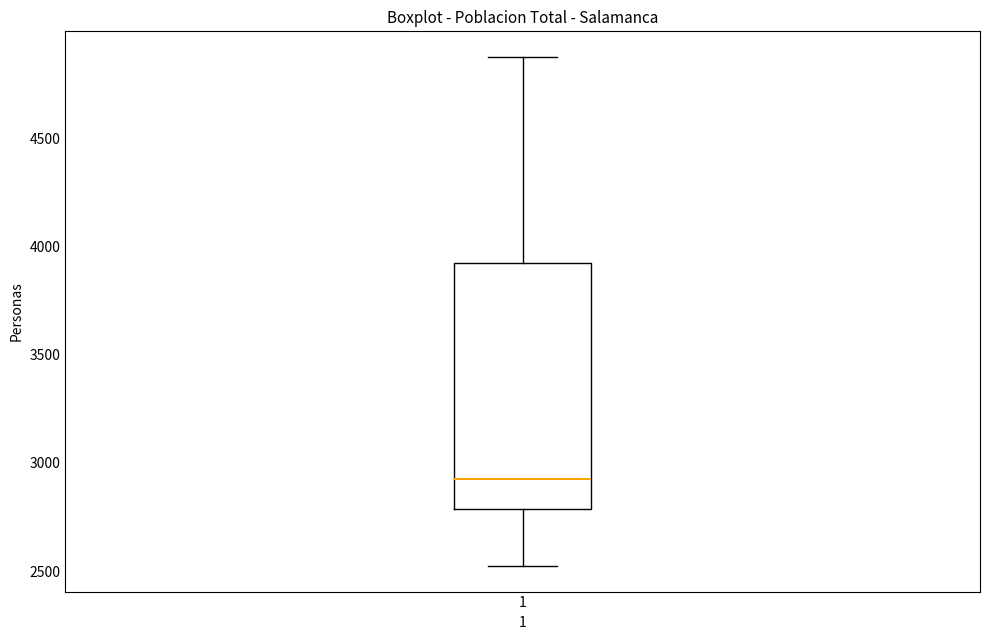

Where does the median line of the box at x = 1 sit on the y-axis? The values are not printed on the chart, so give them approximately, as read against the axis.

2900